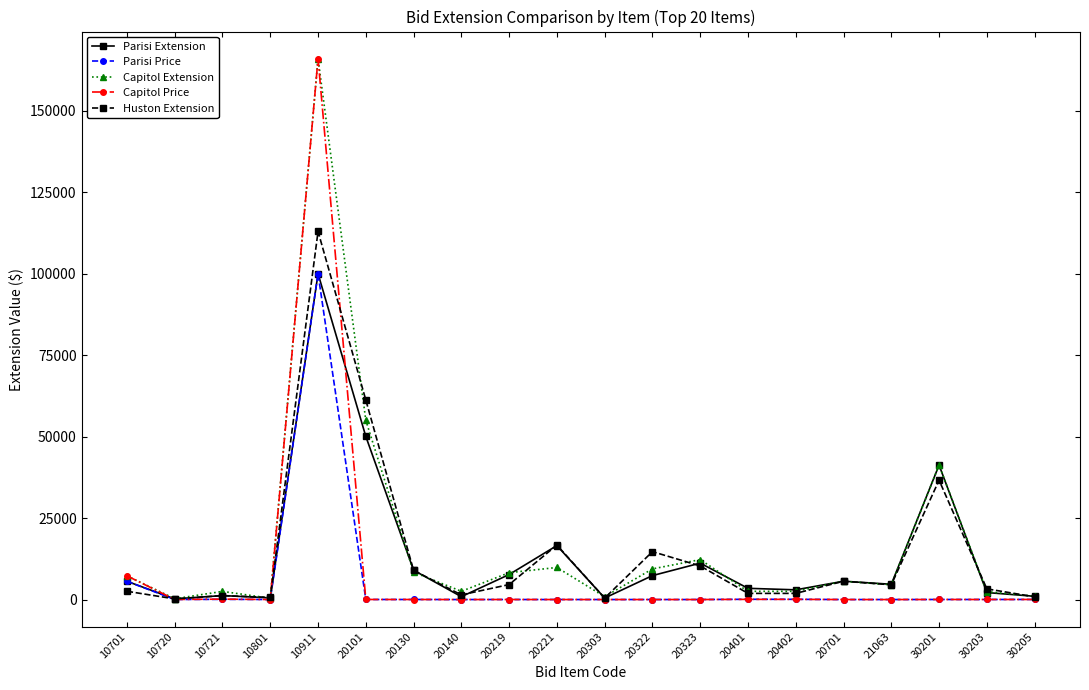

The Huston Extension series shows 16718.8 at 20221. True or false?

True